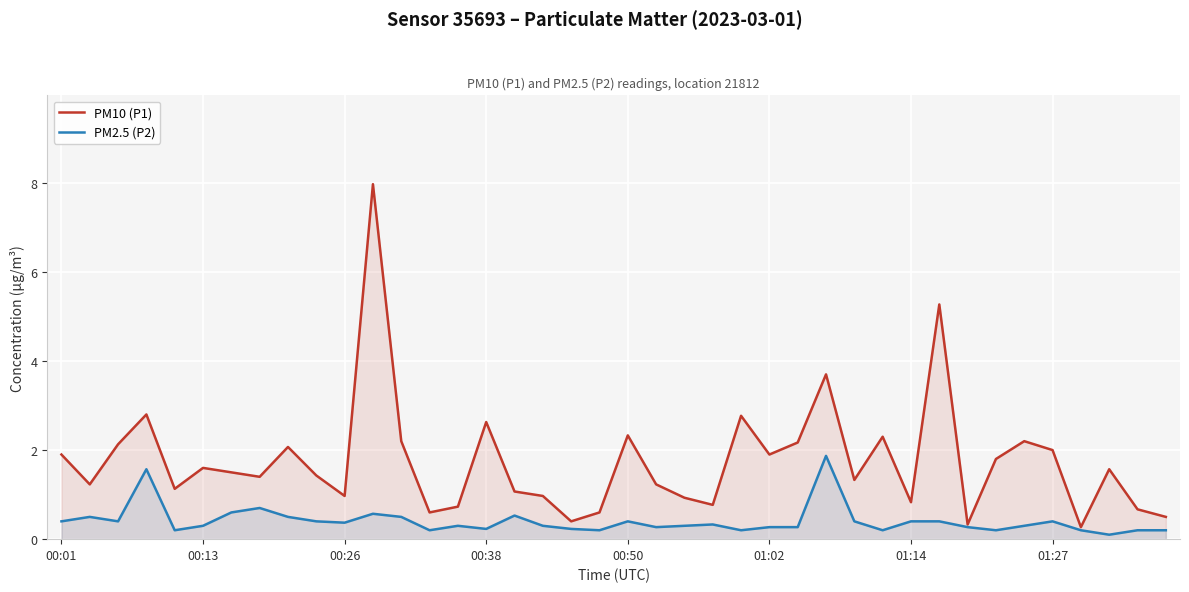

What is the total value across all series at 01:14?

1.2